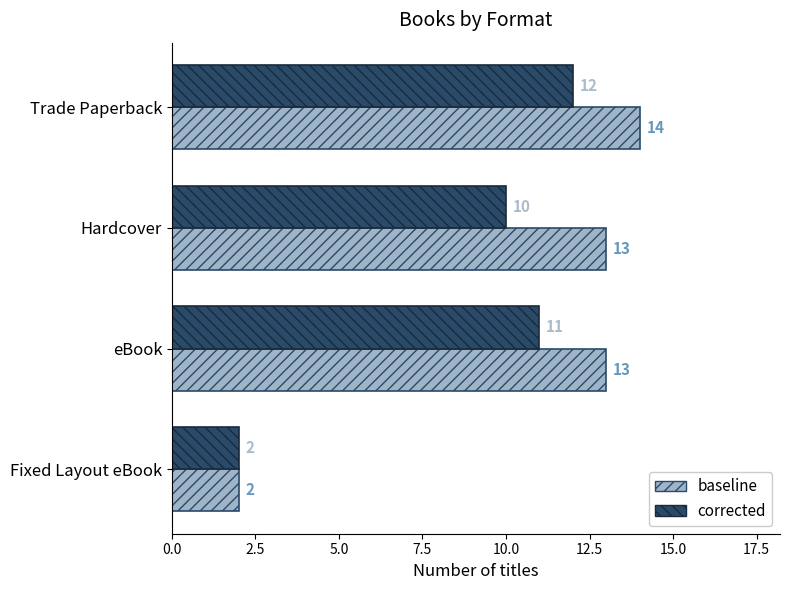

The baseline series shows 13 at Hardcover. True or false?

True